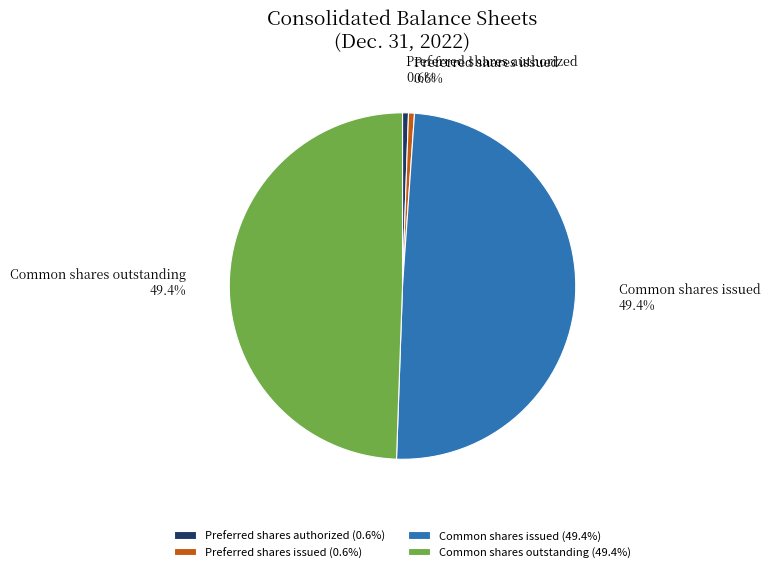

Does Preferred shares issued account for over 50% of the chart?

No